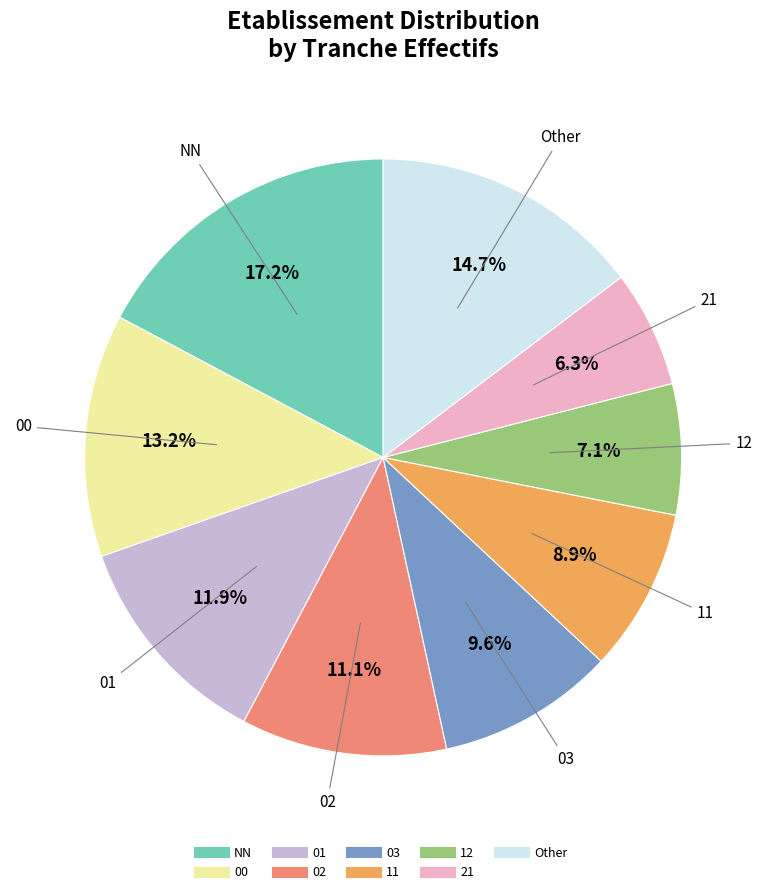

Is it true that 03 is 10% of the pie?

True